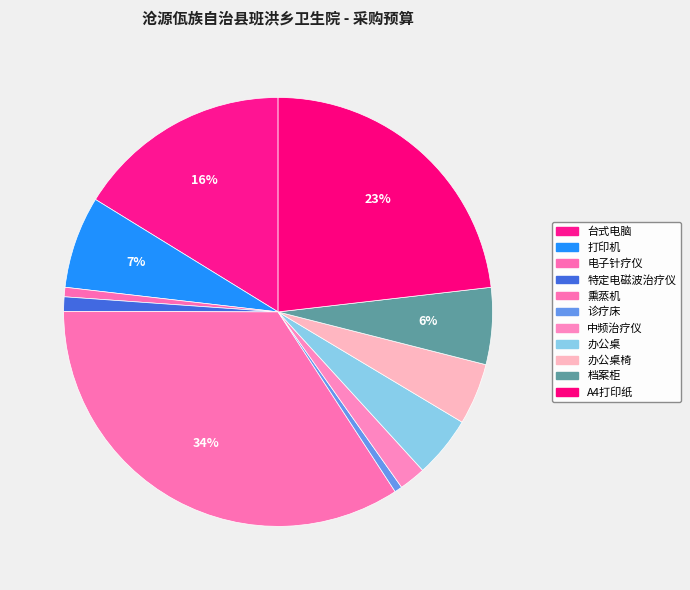

Count the number of slices in the pie.

11